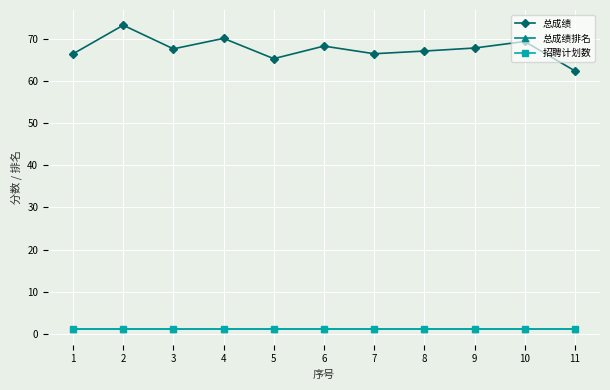

Between 5 and 11, which series saw the biggest shift?

总成绩